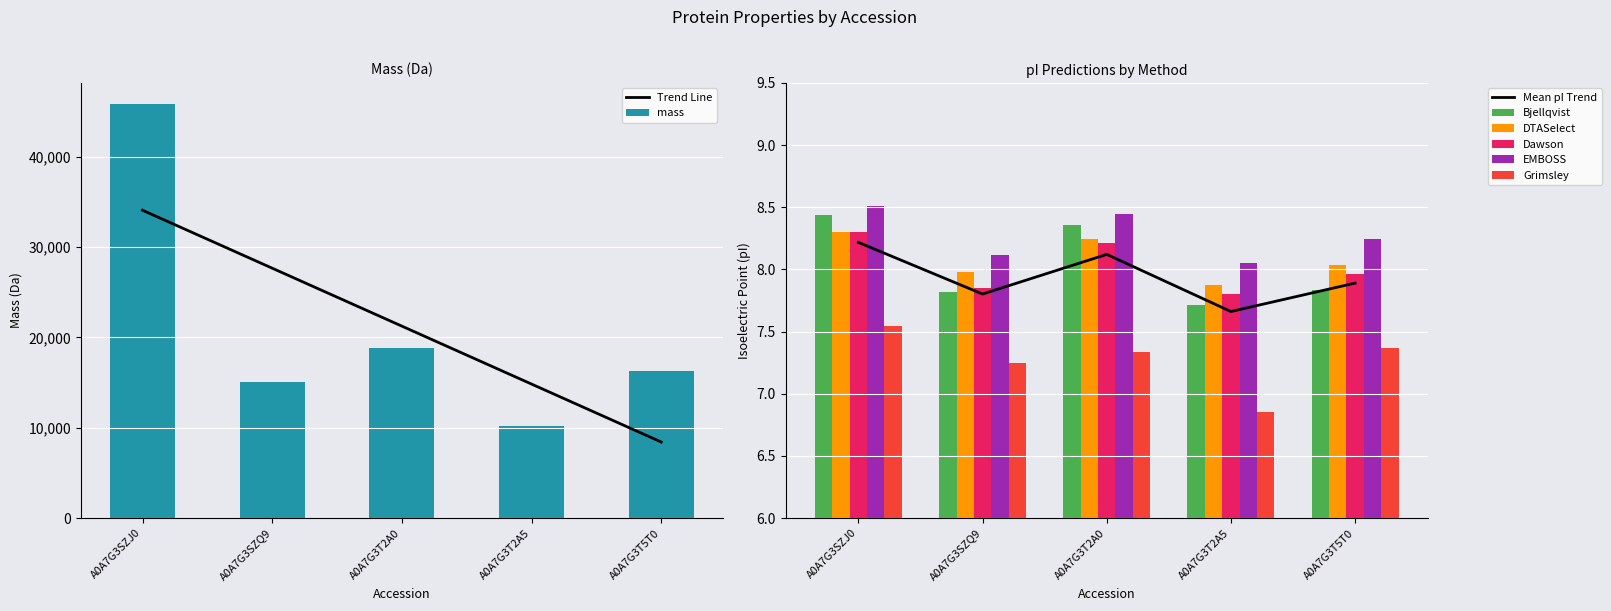

Which series changed the most between A0A7G3SZQ9 and A0A7G3T2A0?

mass